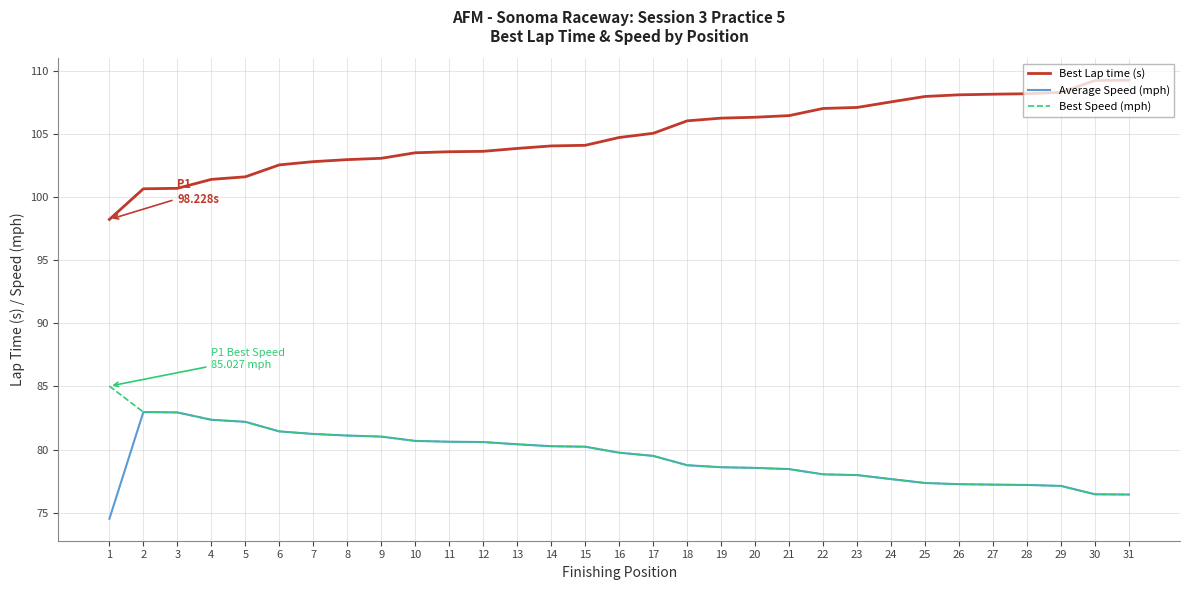

Read the Best Lap time (s) value at 6.

102.6